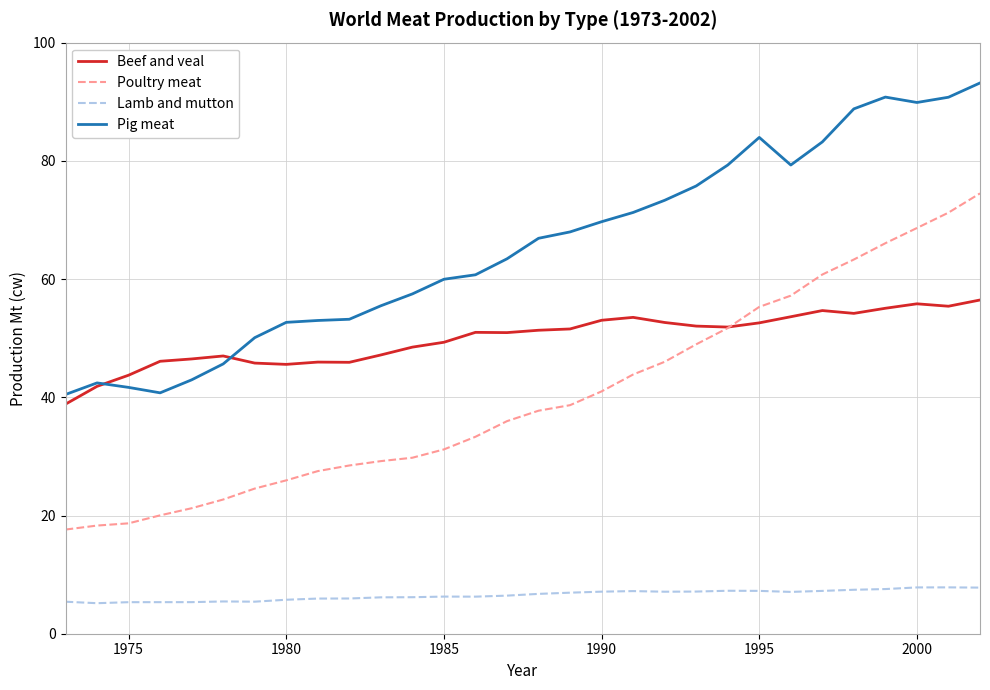

True or false: Lamb and mutton and Pig meat cross at least once.

False